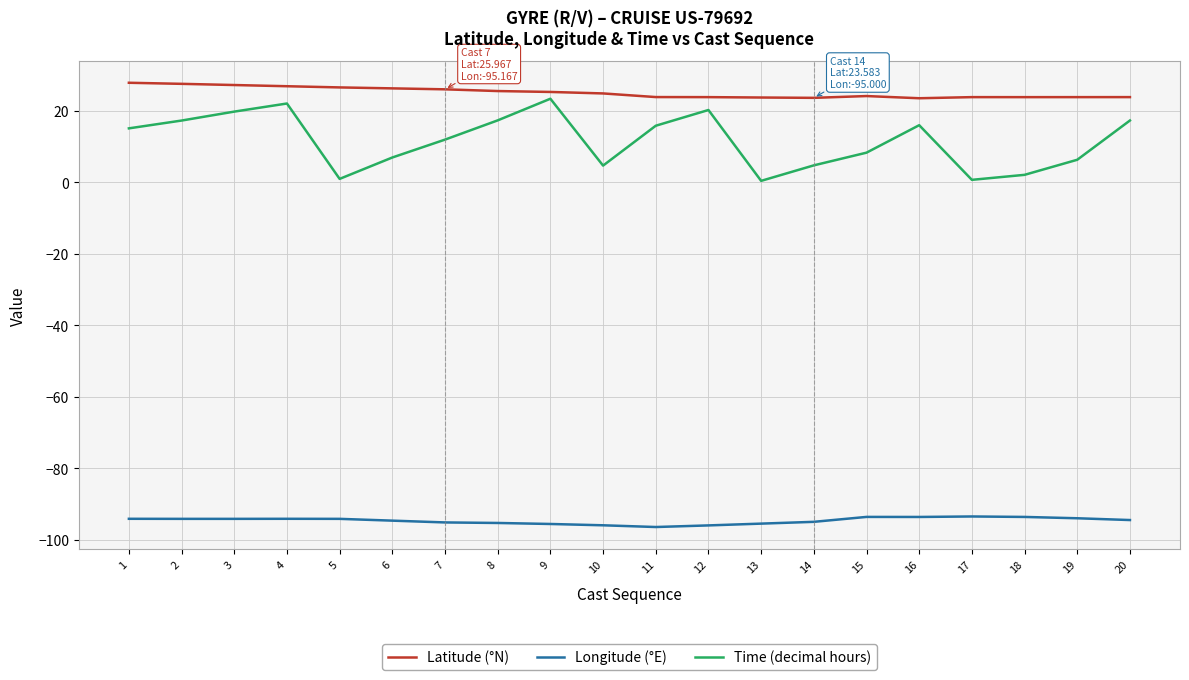

True or false: Latitude (°N) and Time (decimal hours) cross at least once.

False